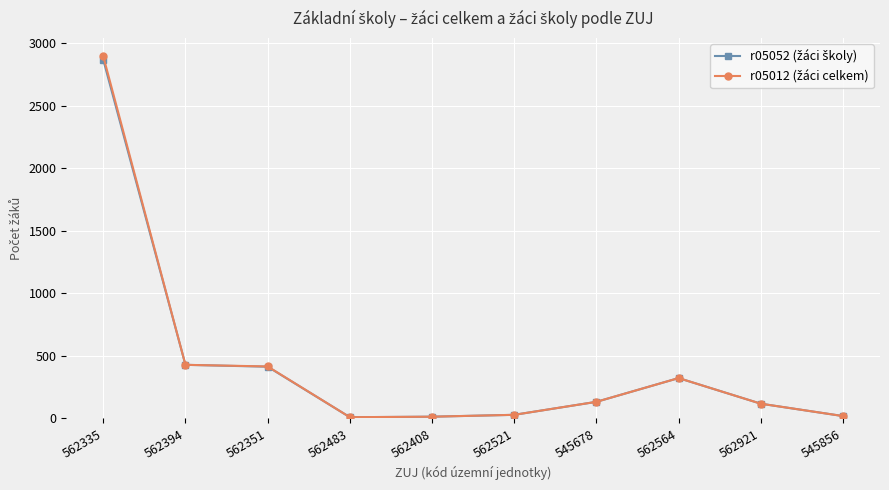

Count the number of categories in the chart.

10